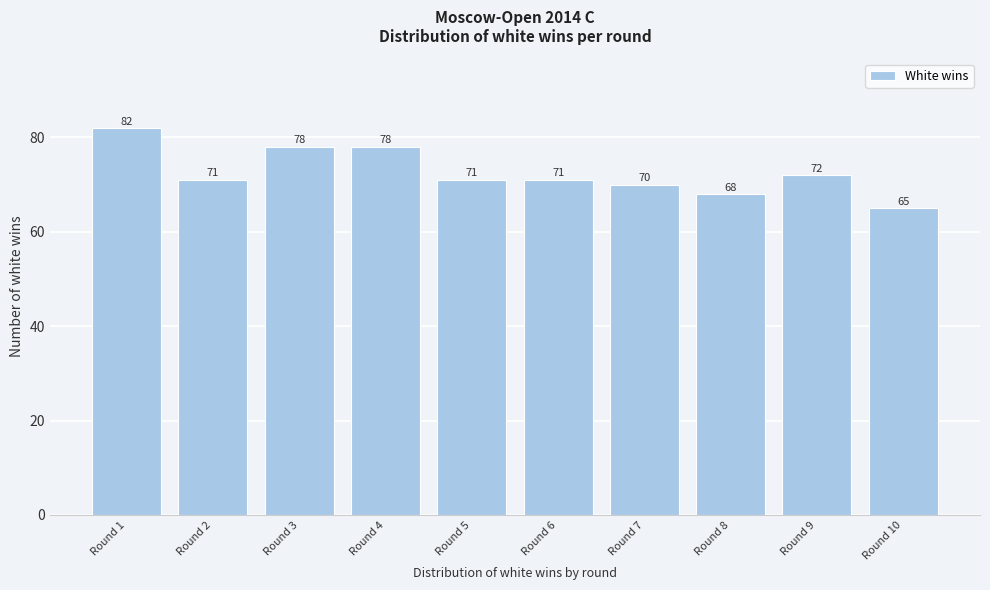

Reading left to right, list all the values displayed in this chart.

Round 1=82	Round 2=71	Round 3=78	Round 4=78	Round 5=71	Round 6=71	Round 7=70	Round 8=68	Round 9=72	Round 10=65